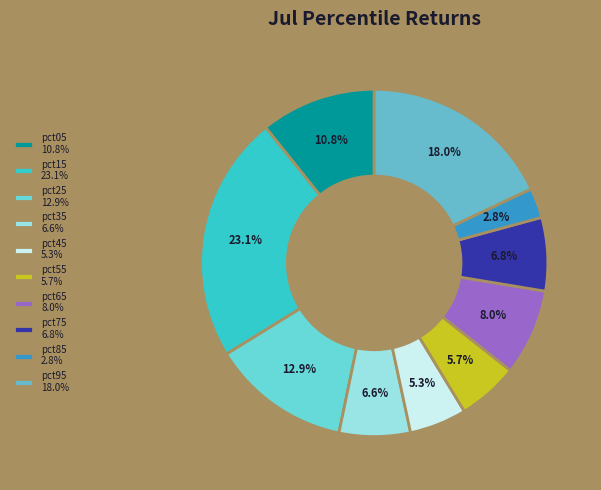

To the nearest percent, what percentage of the pie is pct85?

3%